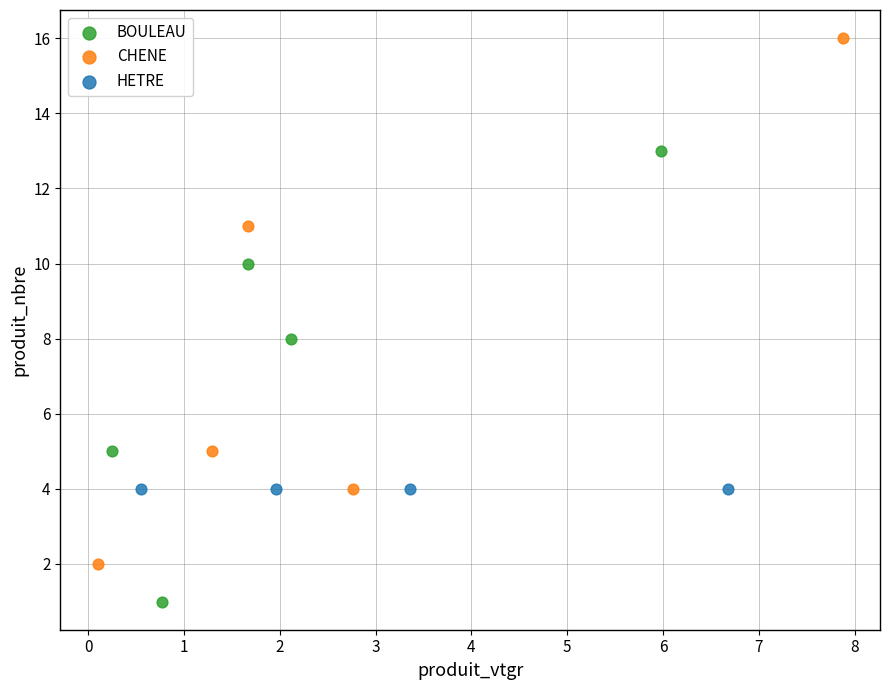

Which series reaches the maximum Y coordinate?

CHENE